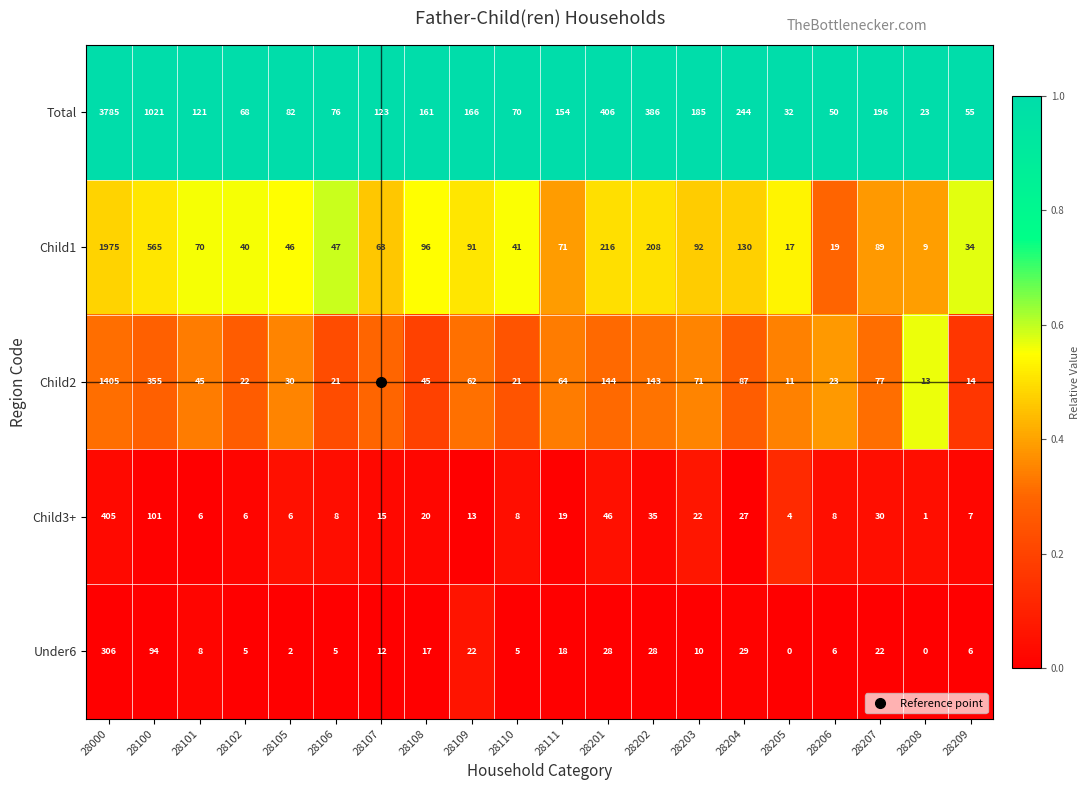

Which label corresponds to the largest value in the chart?

28000